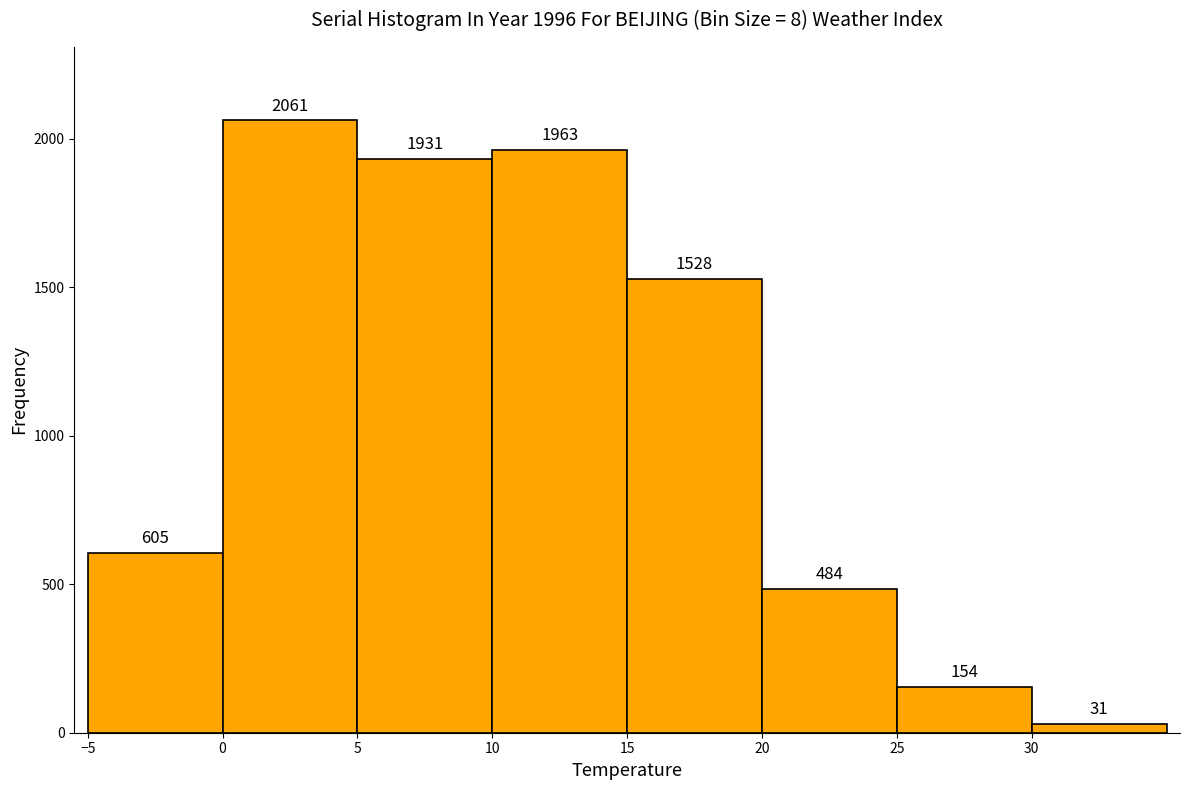

Reading left to right, transcribe this chart: for each bar, give the range it covers on the x-axis and its height.

-5 to 0: 605
0 to 5: 2061
5 to 10: 1931
10 to 15: 1963
15 to 20: 1528
20 to 25: 484
25 to 30: 154
30 to 35: 31